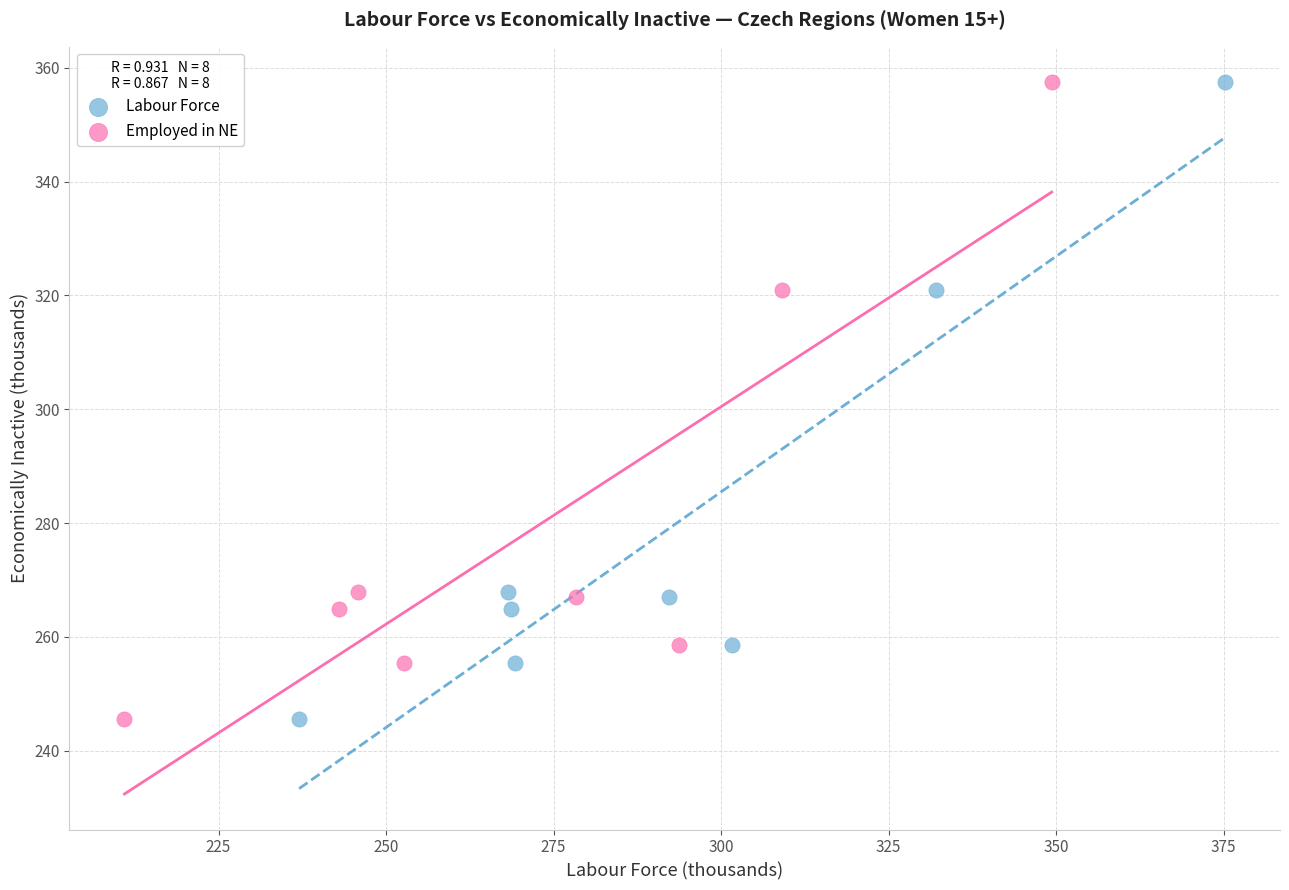

What are all the series names shown in the legend?

Labour Force, Employed in NE